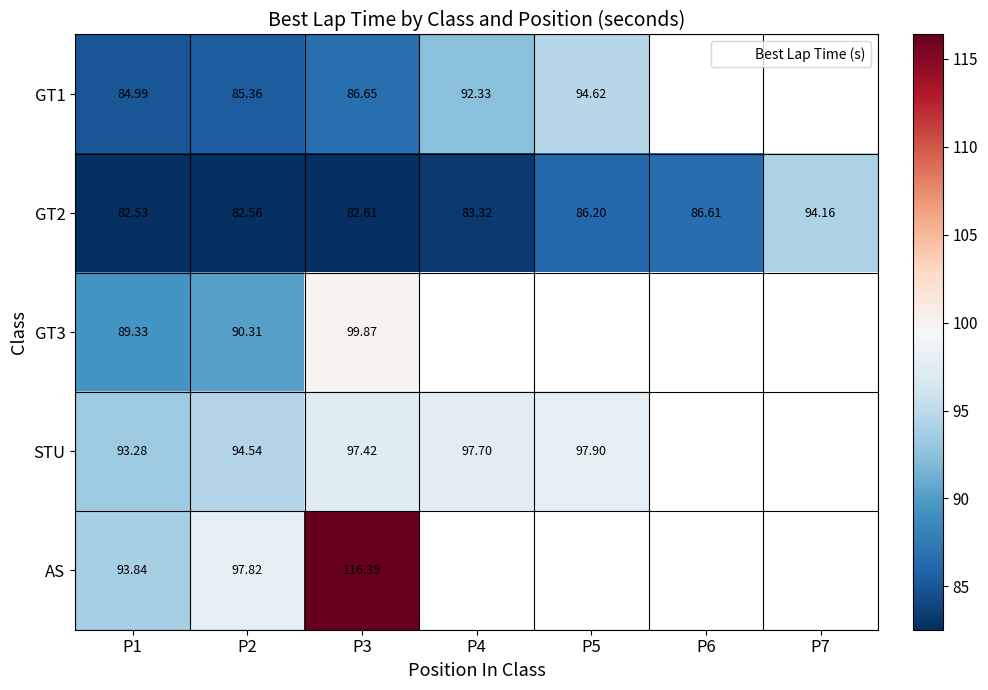

How many distinct data groups are displayed?

5